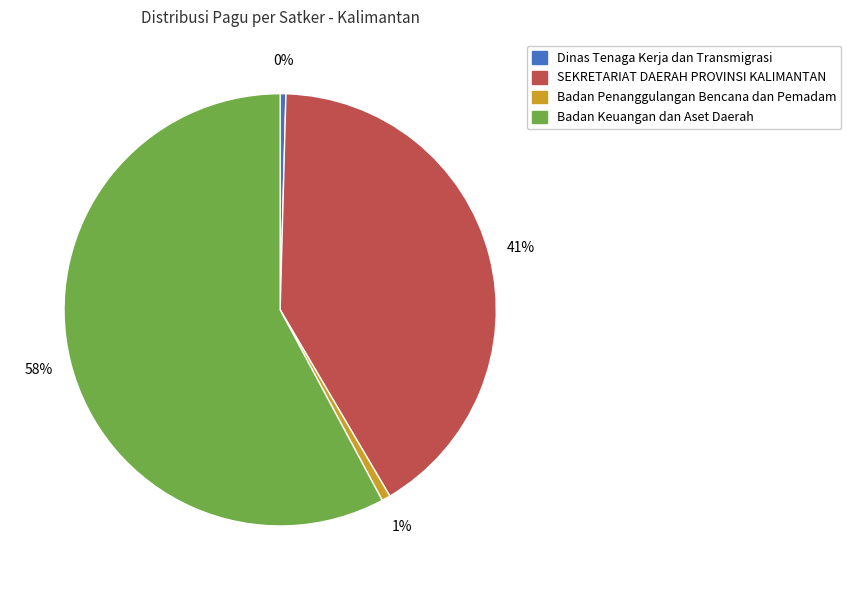

Which has a higher value, Badan Penanggulangan Bencana dan Pemadam or Badan Keuangan dan Aset Daerah?

Badan Keuangan dan Aset Daerah